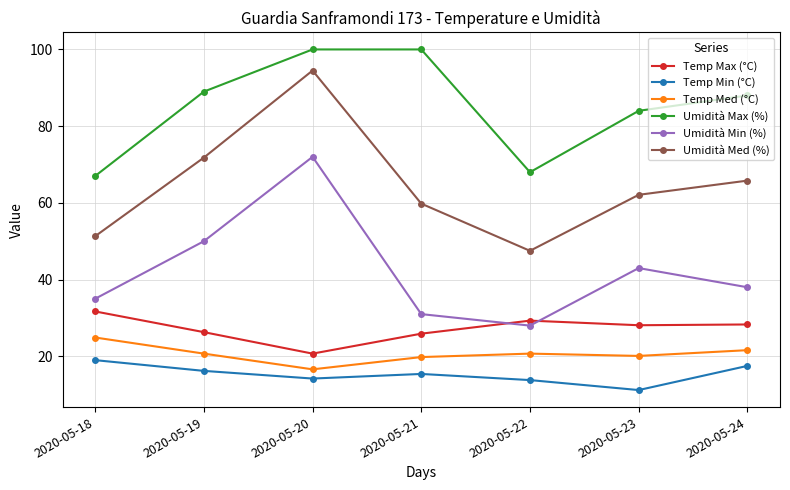

Does the chart display data point markers on the line(s)?

Yes